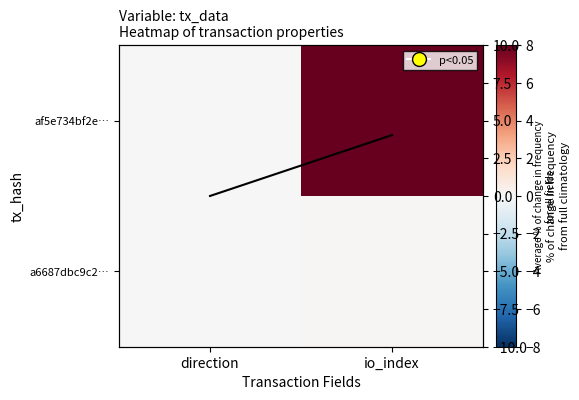

At how many categories does at least one series exceed 5?

1